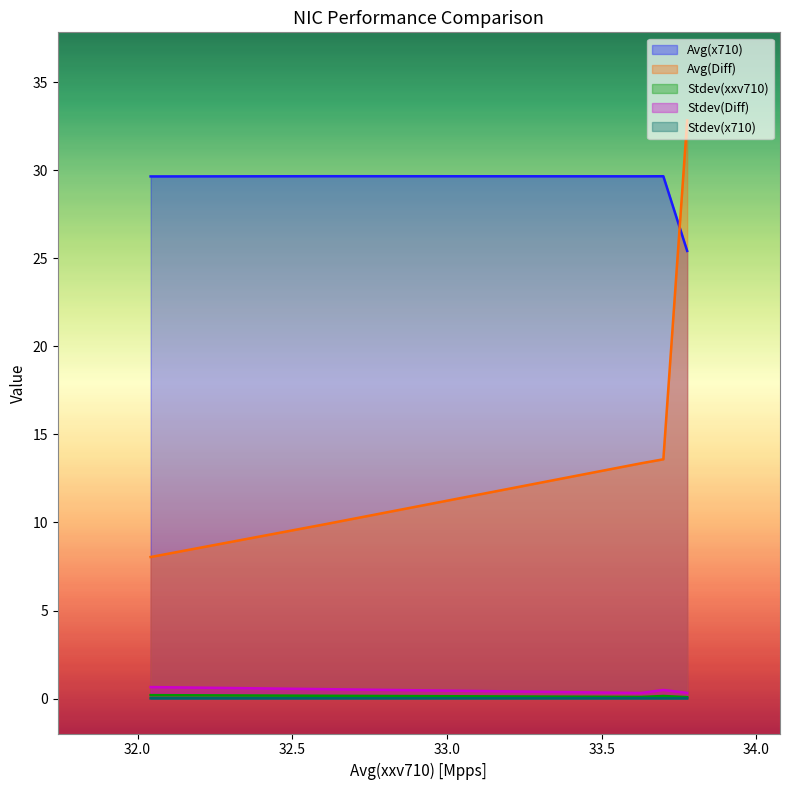

In Stdev(x710), how many points are higher than both neighbors (excluding endpoints)?

1